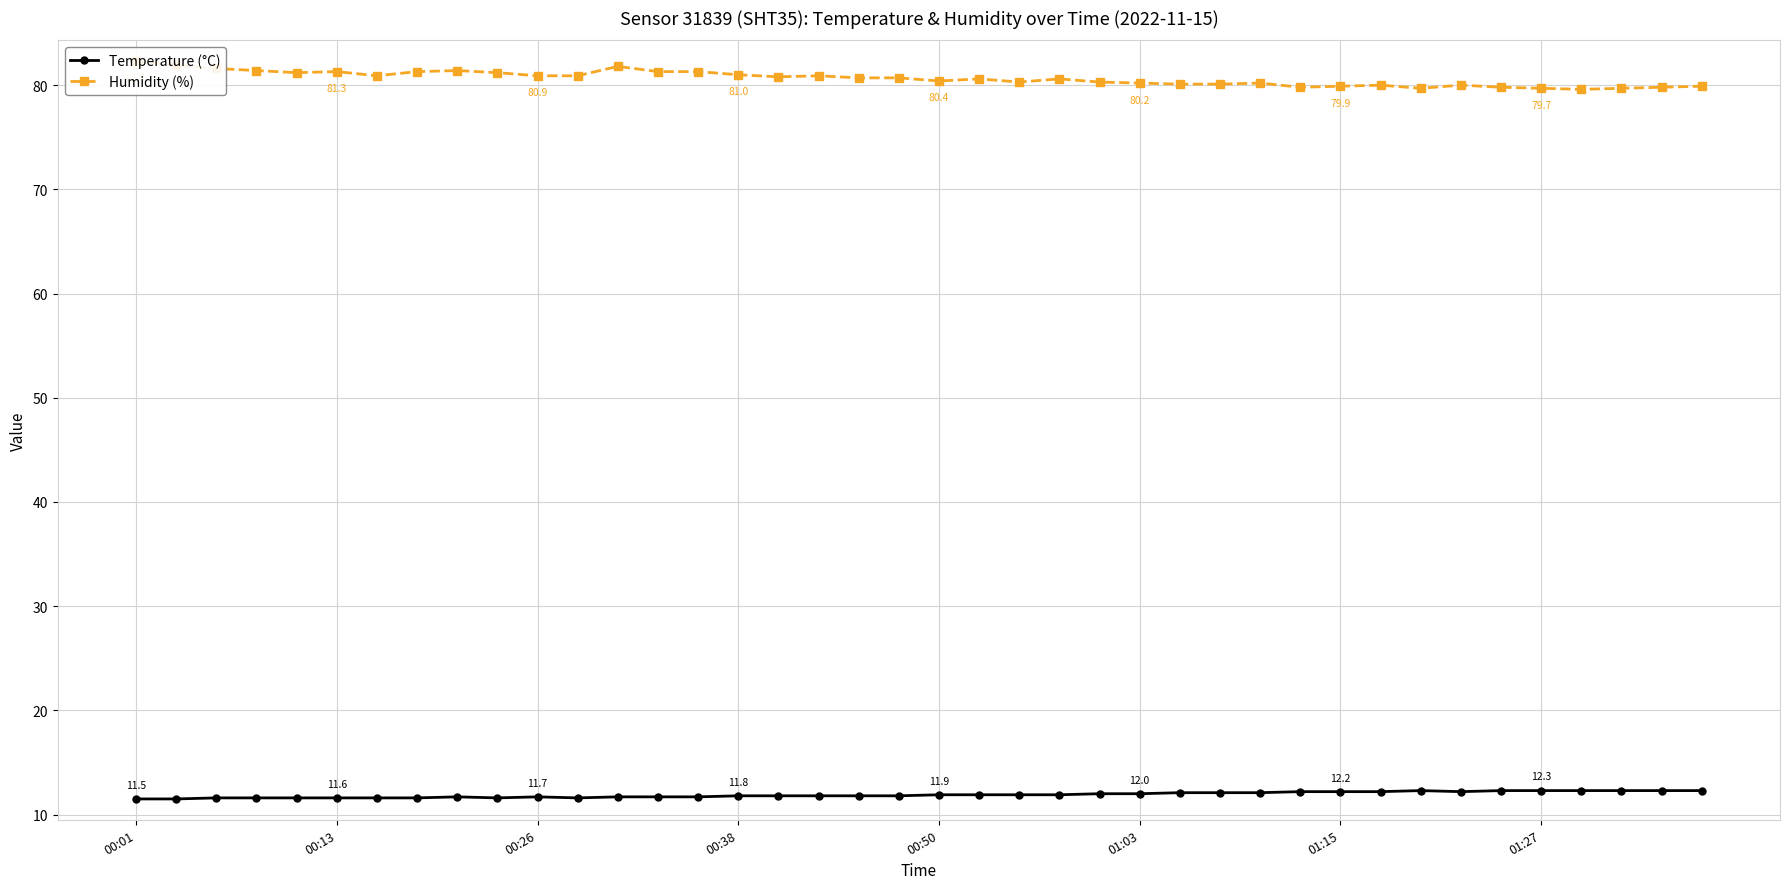

Is this an area chart (filled region under the line)?

No